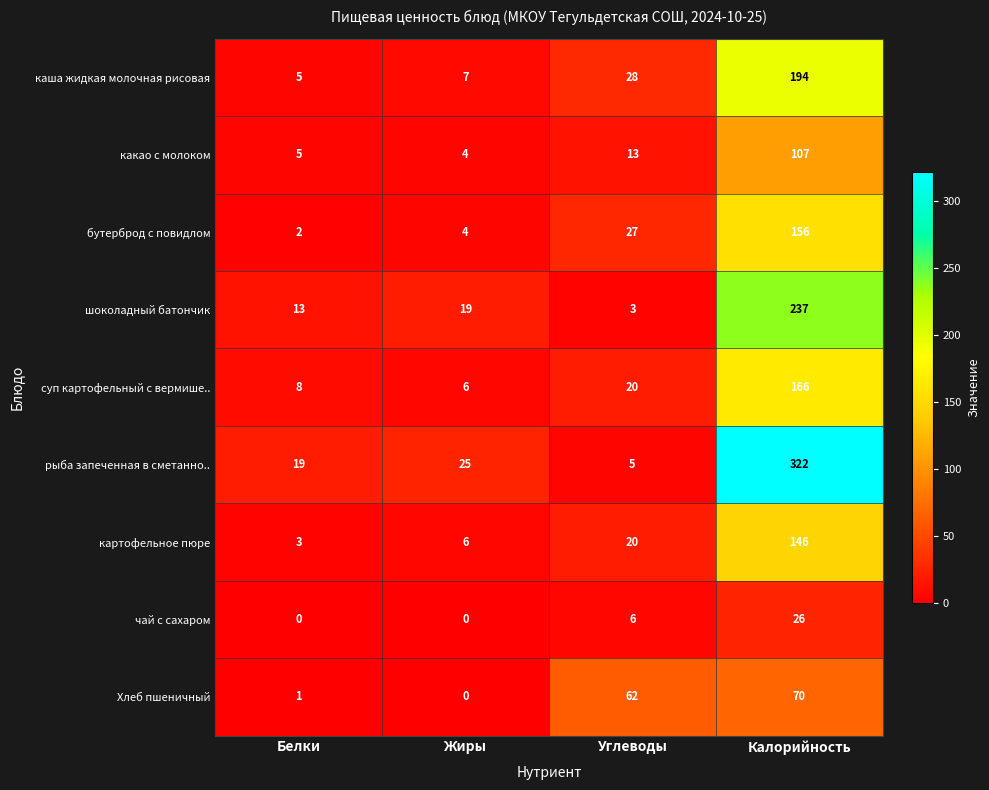

What is the difference between the шоколадный батончик values at Белки and Калорийность?

224